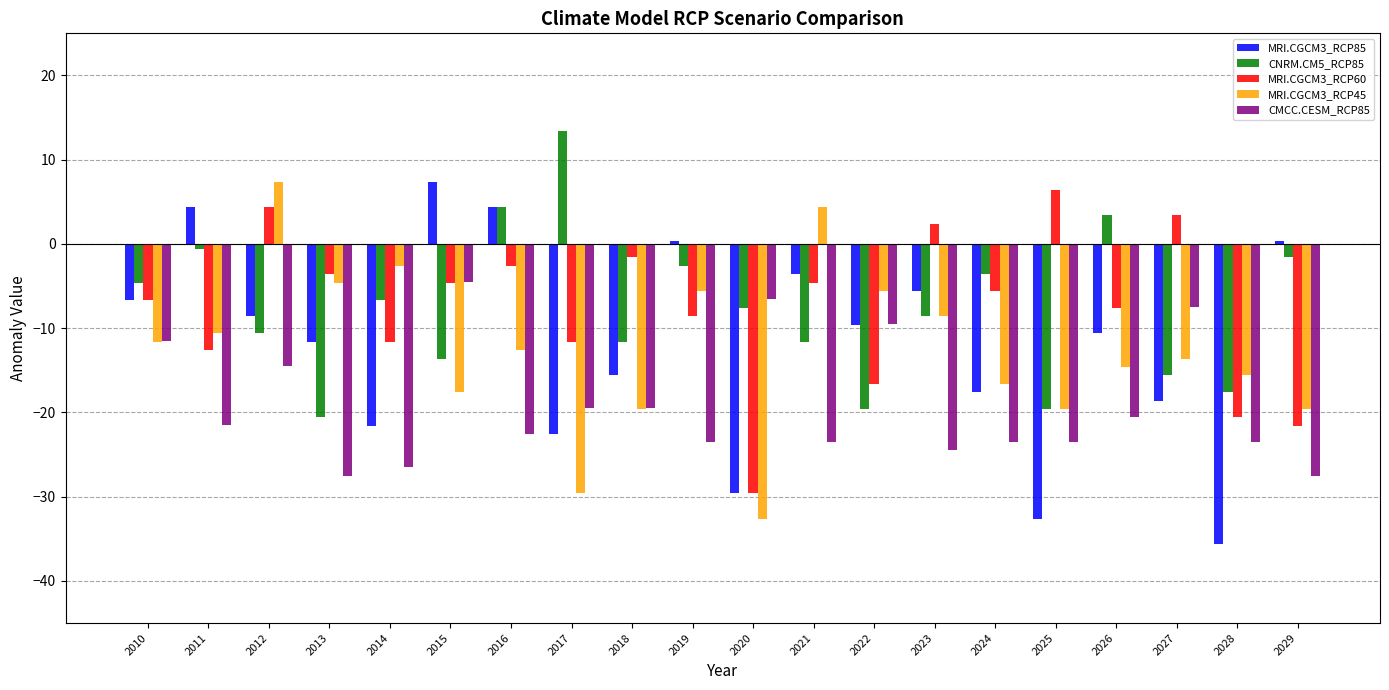

Is it true that MRI.CGCM3_RCP85 equals -9.6 at 2022?

True